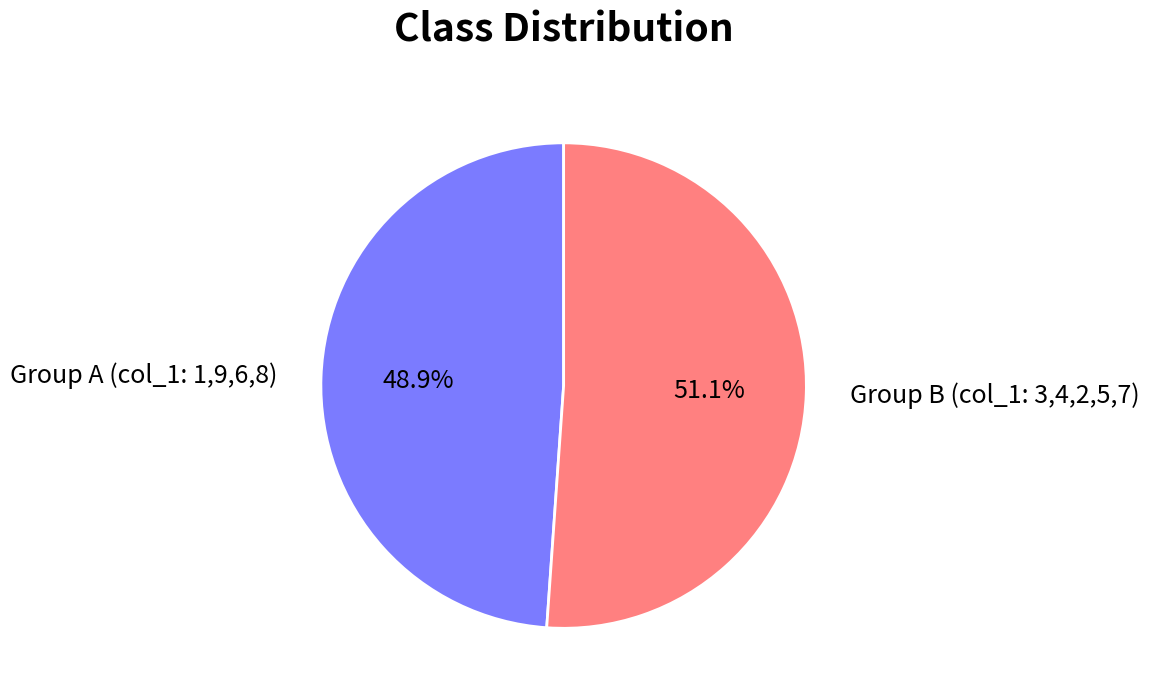

Which category has the smallest portion of the pie?

Group A (col_1: 1,9,6,8)